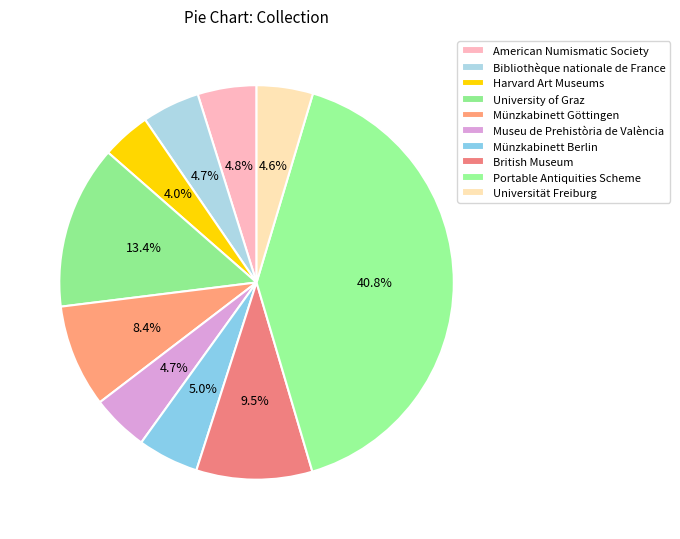

Is the sum of Portable Antiquities Scheme and British Museum greater than half?

Yes